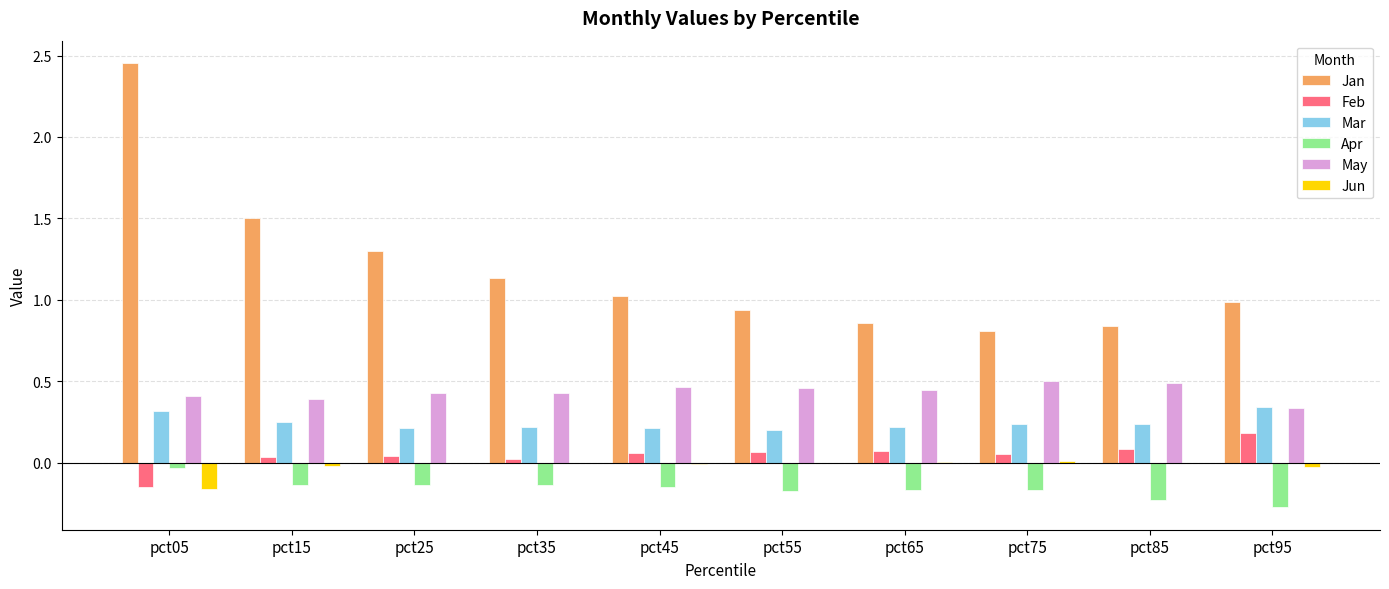

Is the value of Mar at pct85 greater than the value of Apr at pct75?

Yes